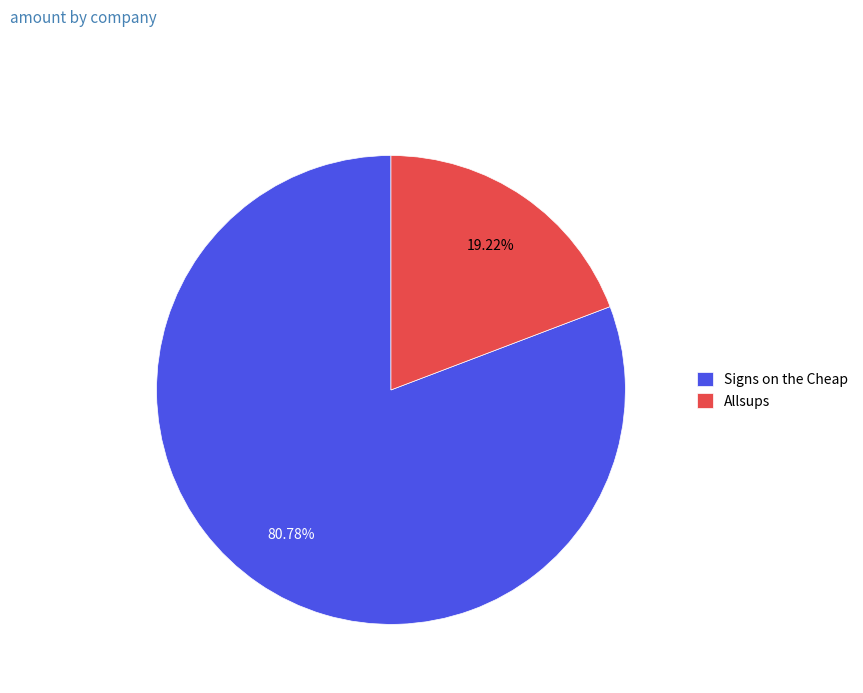

Rank the categories by value from highest to lowest.

Signs on the Cheap, Allsups